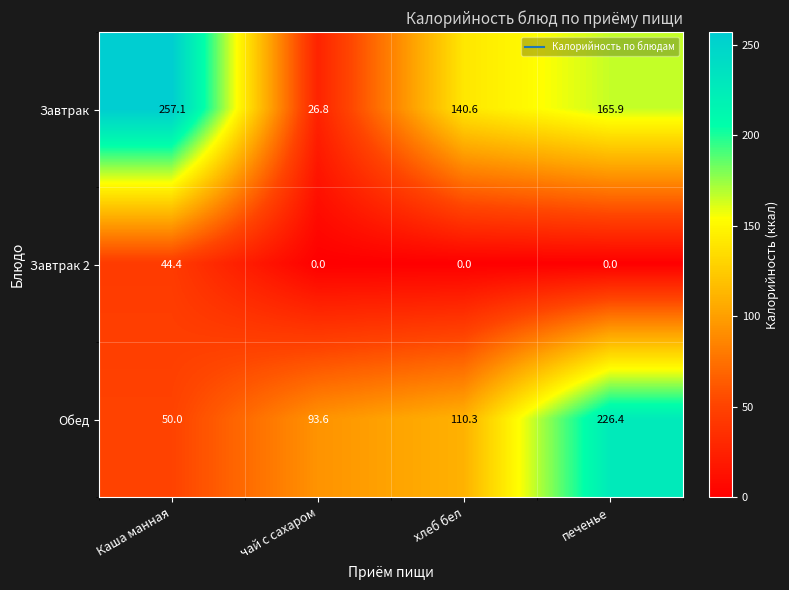

Reading left to right, what are all the values shown in this chart?

Завтрак: 257.1	26.8	140.6	165.9
Завтрак 2: 44.4	0.0	0.0	0.0
Обед: 50.0	93.6	110.3	226.4